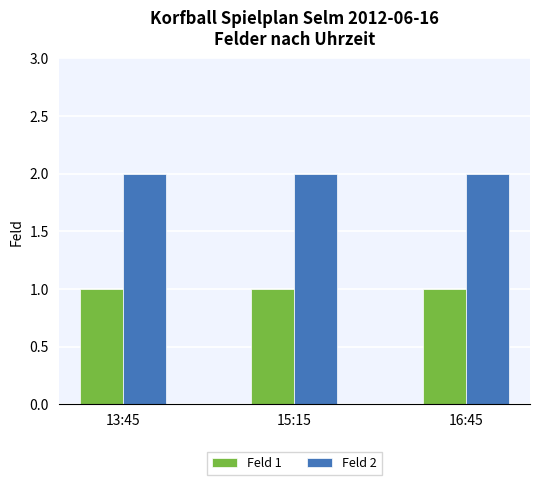

Reading left to right, list all the values displayed in this chart.

Feld 1: 13:45=1	15:15=1	16:45=1
Feld 2: 13:45=2	15:15=2	16:45=2